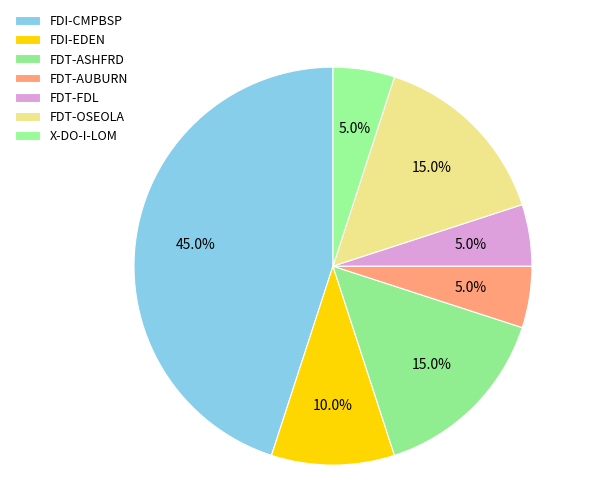

To the nearest percent, what is the average slice percentage?

14%